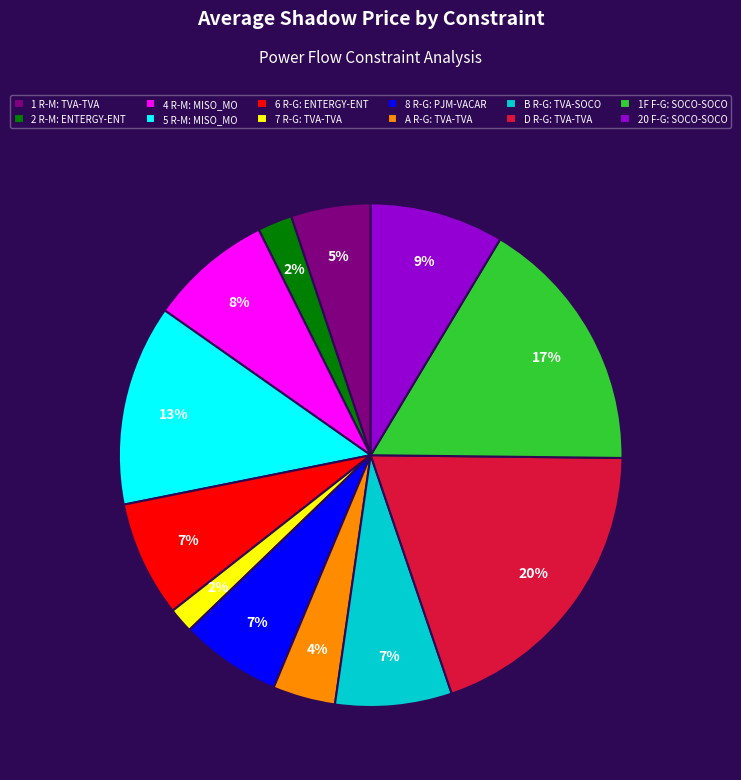

To the nearest percent, what is the average slice percentage?

8%